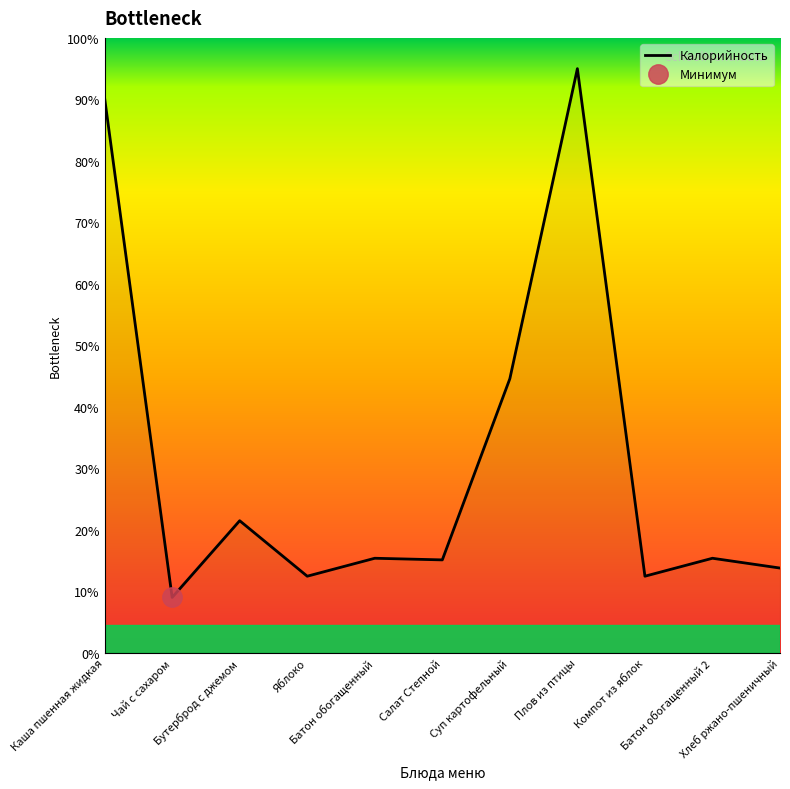

What is the sum of the values at Хлеб ржано-пшеничный and Бутерброд с джемом?

141.2